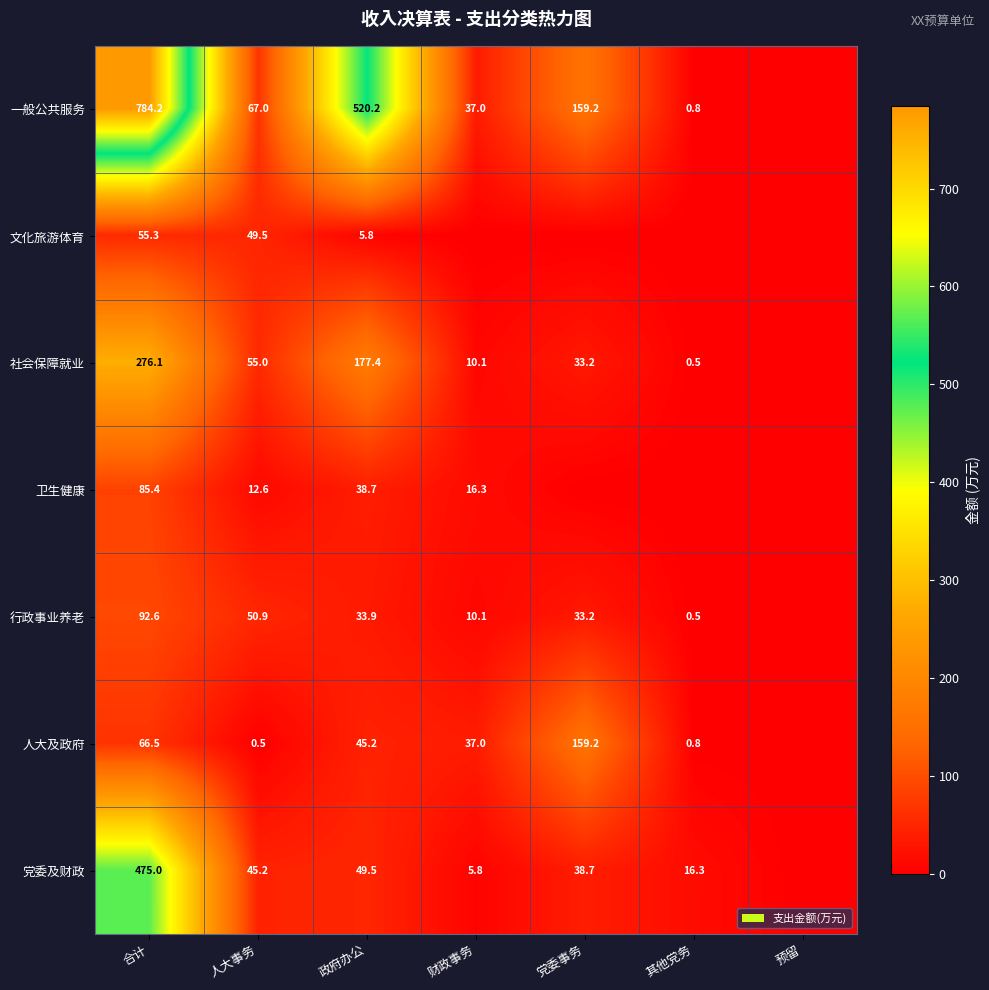

What is the sum of the 党委及财政 values at 合计 and 党委事务?

513.7